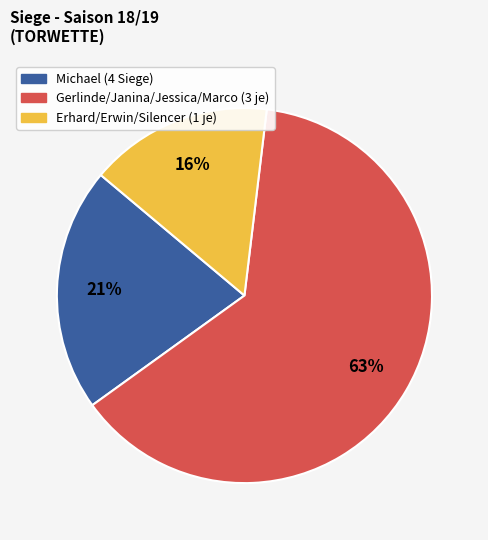

To the nearest percent, what is the average slice percentage?

33%